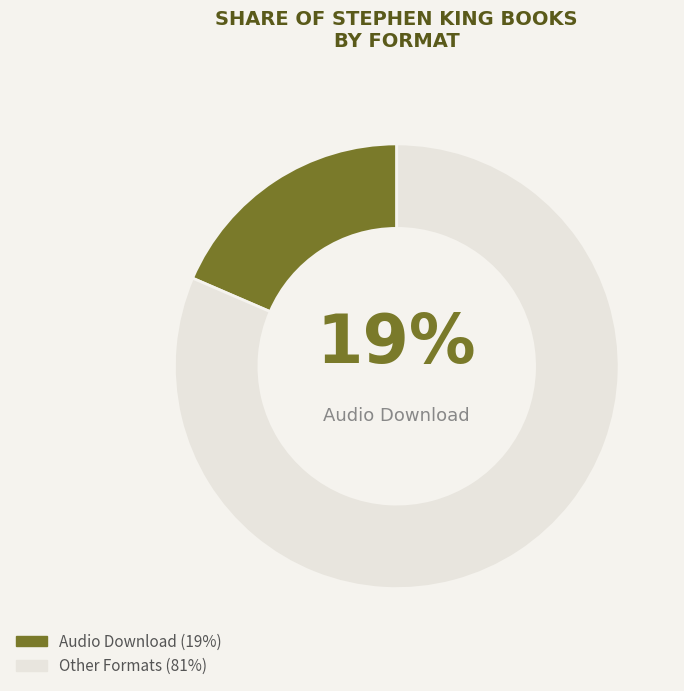

To the nearest percent, what is the average slice percentage?

50%